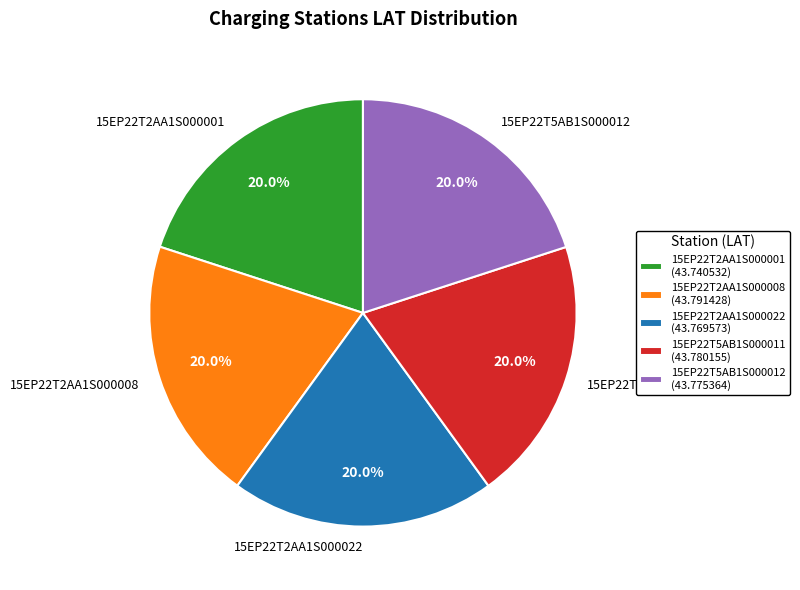

Is the sum of 15EP22T5AB1S000011 and 15EP22T2AA1S000022 greater than half?

No